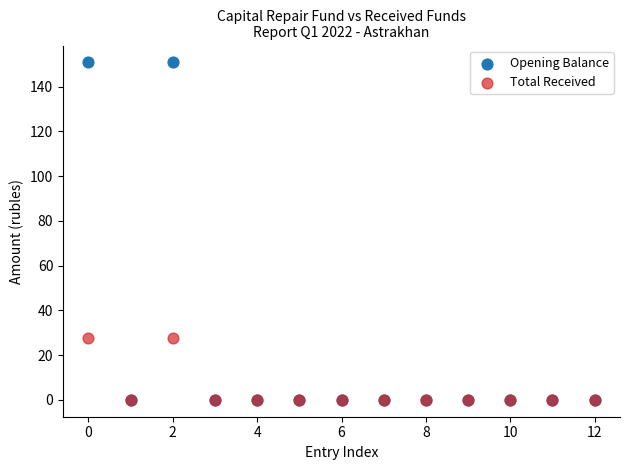

Which series contains the highest Y value?

Opening Balance